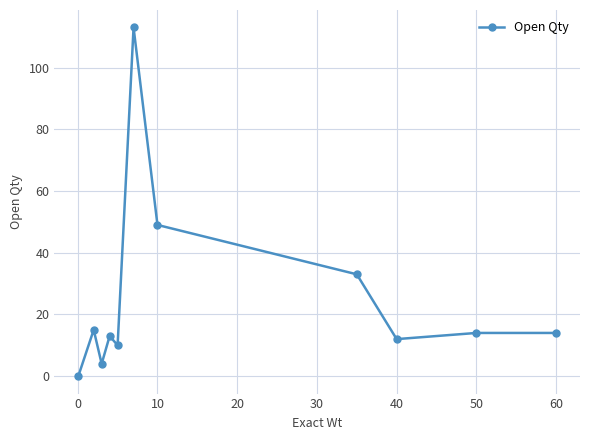

How many points are lower than both their immediate neighbors (excluding endpoints)?

3